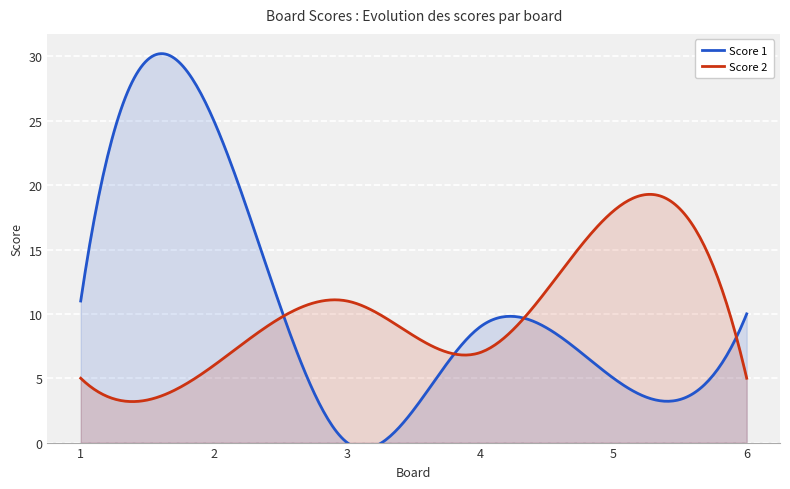

What is the sum of all Score 2 values?

2987.0